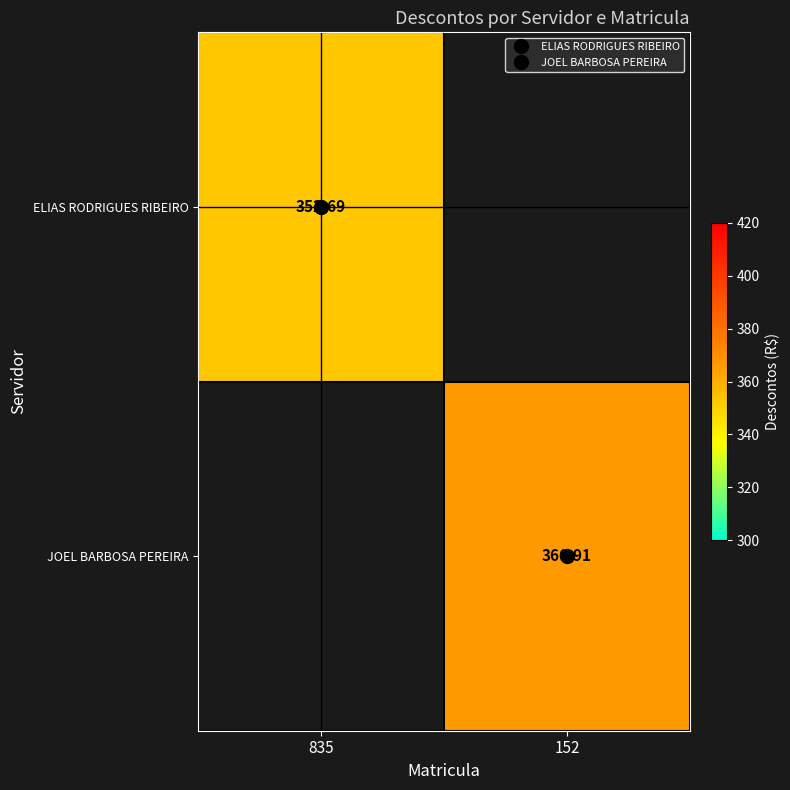

True or false: ELIAS RODRIGUES RIBEIRO has a value of 516.5 at 835.

False